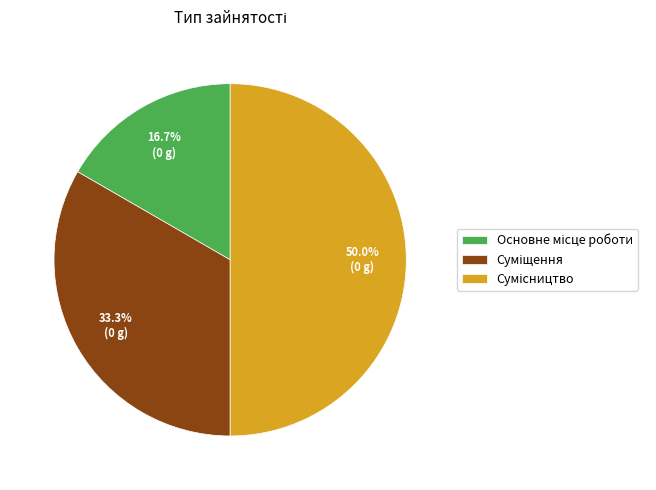

What is the change in value from Основне місце роботи to Сумісництво?

+2